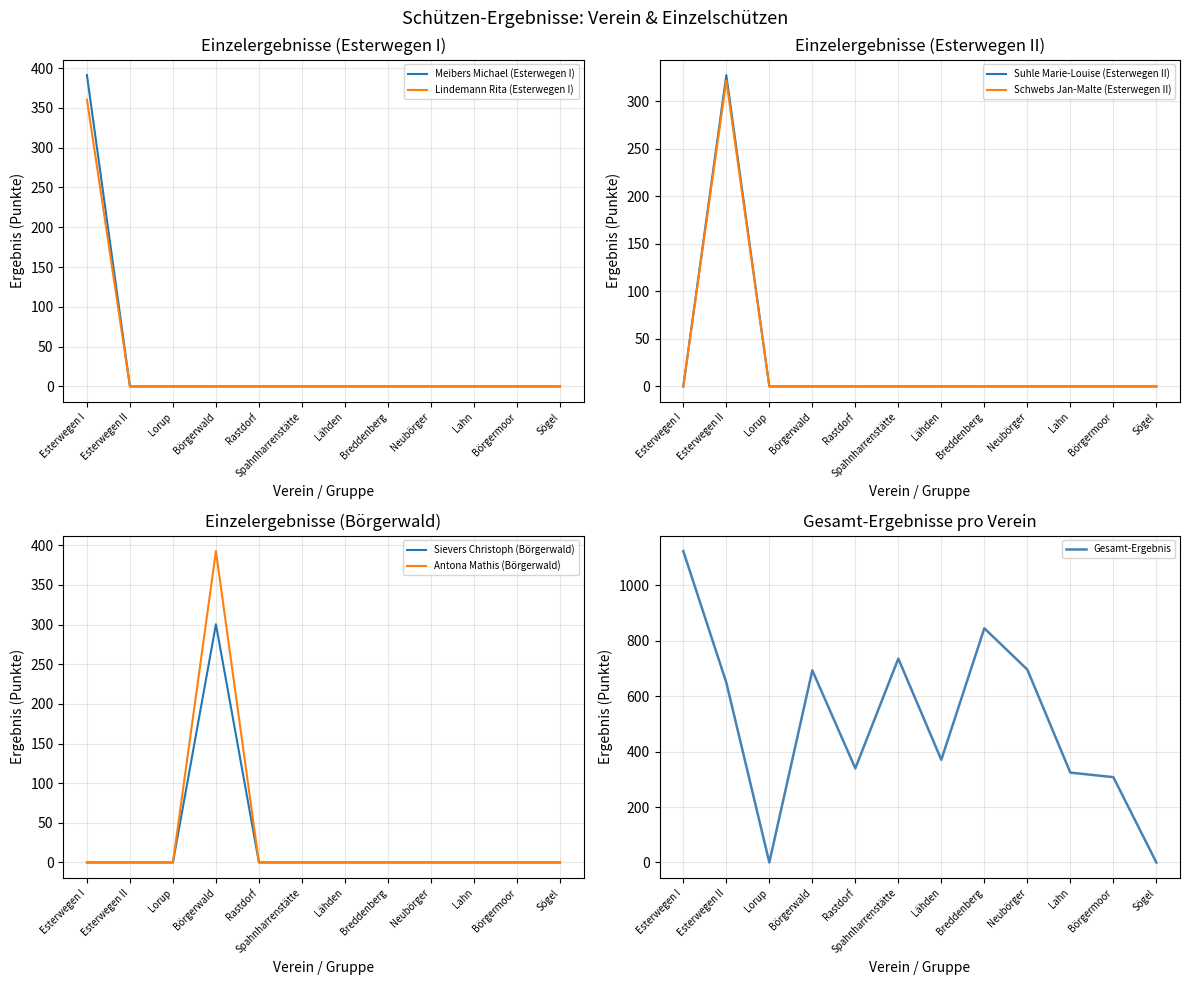

The Schwebs Jan-Malte (Esterwegen II) series shows 0.0 at Börgerwald. True or false?

True